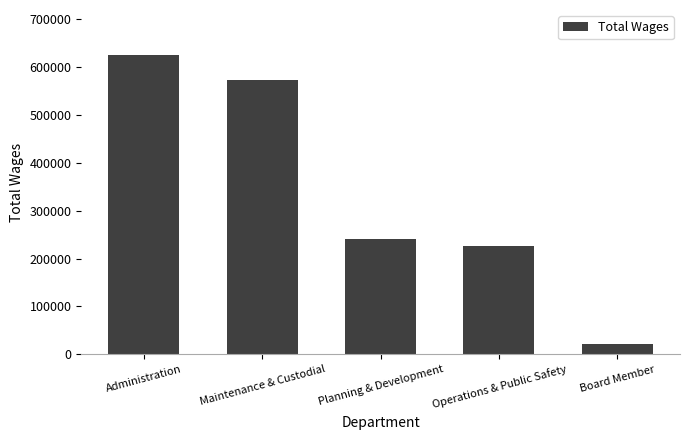

What is the change in value from Operations & Public Safety to Board Member?

-204560